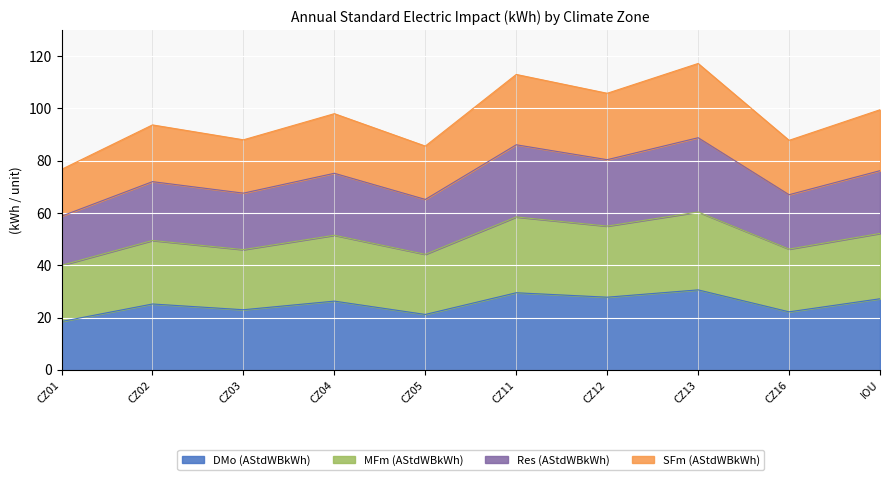

What is the total value across all series at CZ01?

76.7